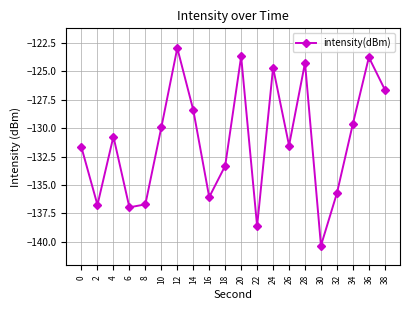

Does the chart have visible grid lines?

Yes